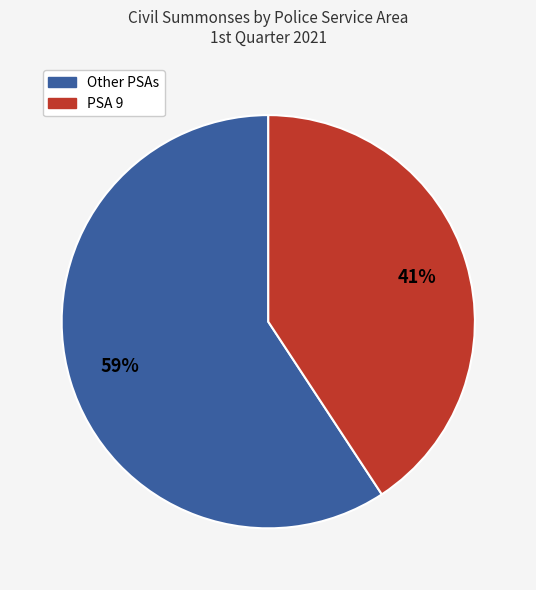

Is there a majority slice in this chart?

Yes